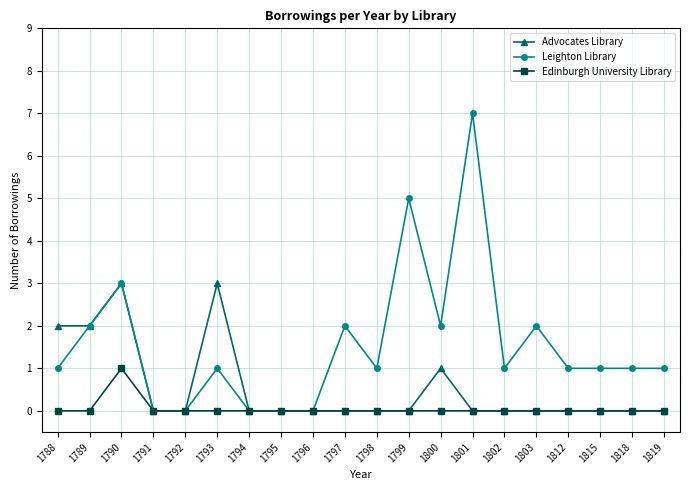

List the series in order of their overall mean, lowest first.

Edinburgh University Library, Advocates Library, Leighton Library